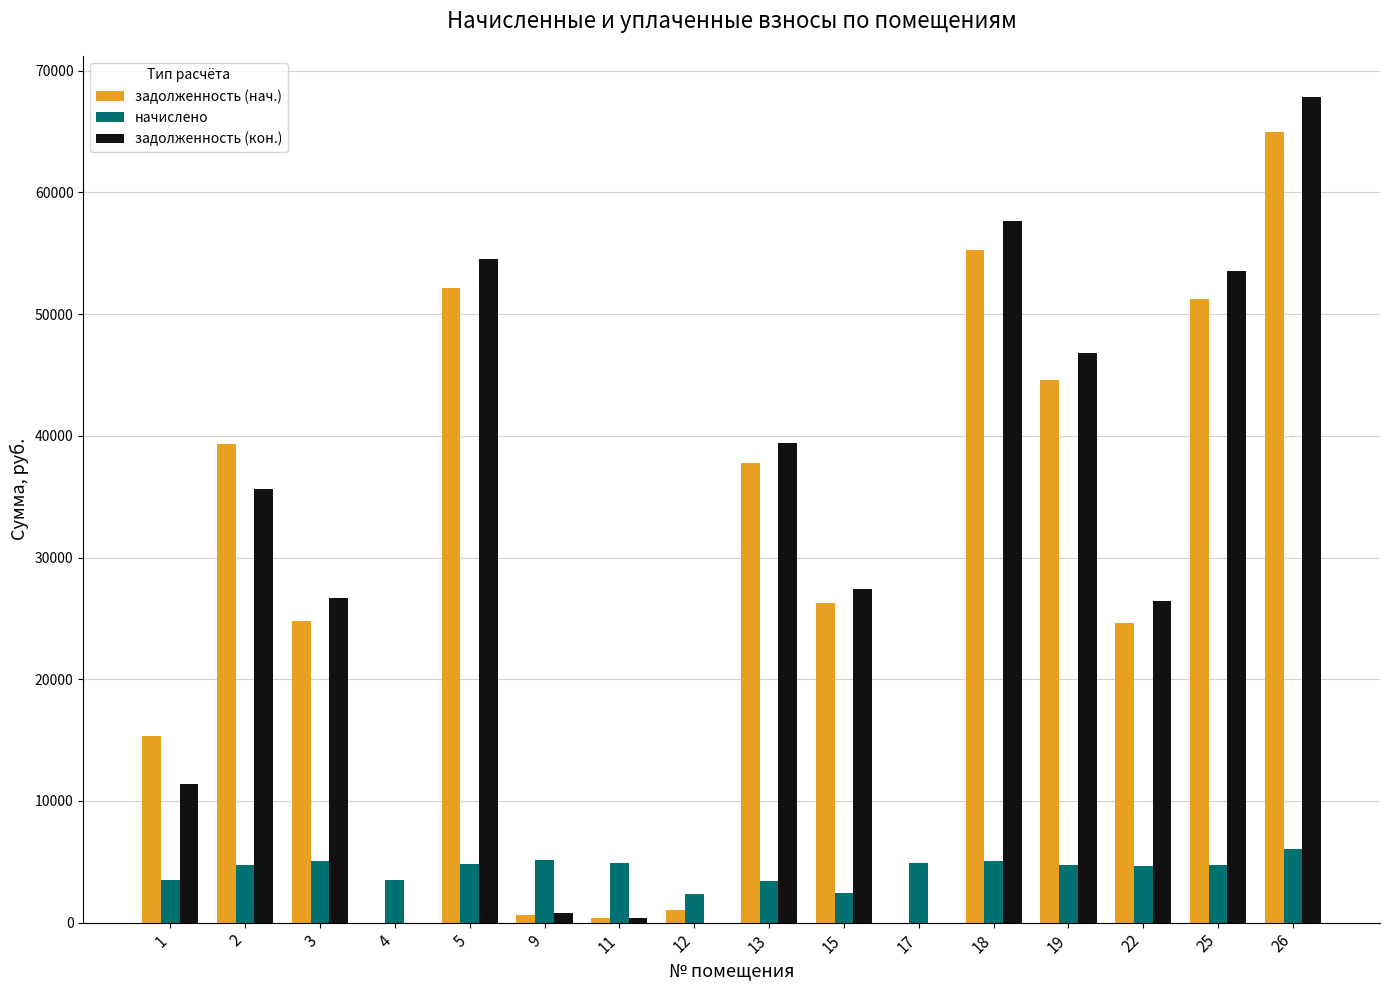

How many data points in задолженность (кон.) are above 27409?

8